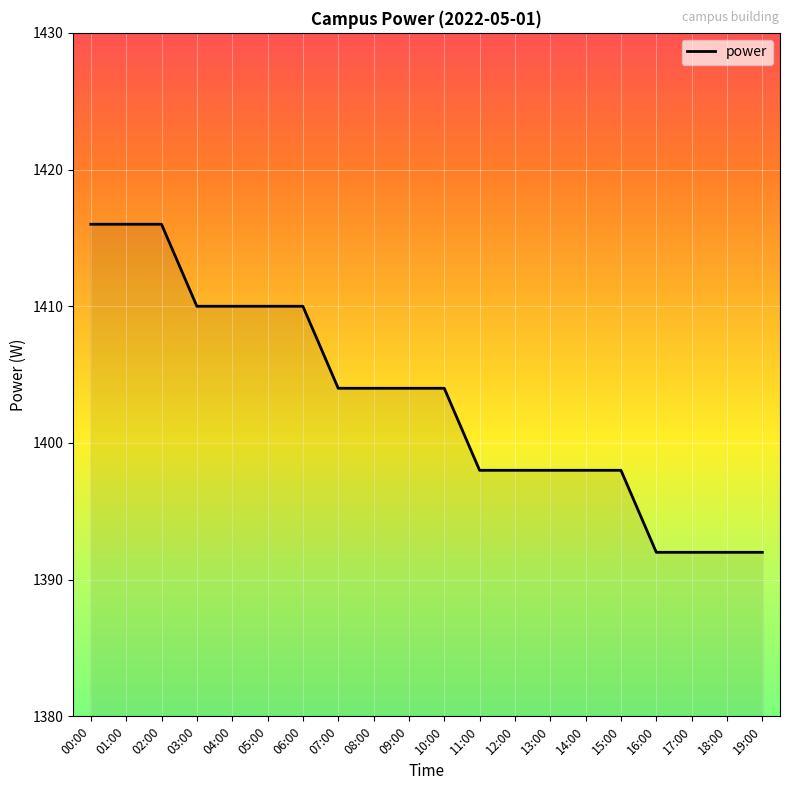

What is the greatest value displayed?

1416